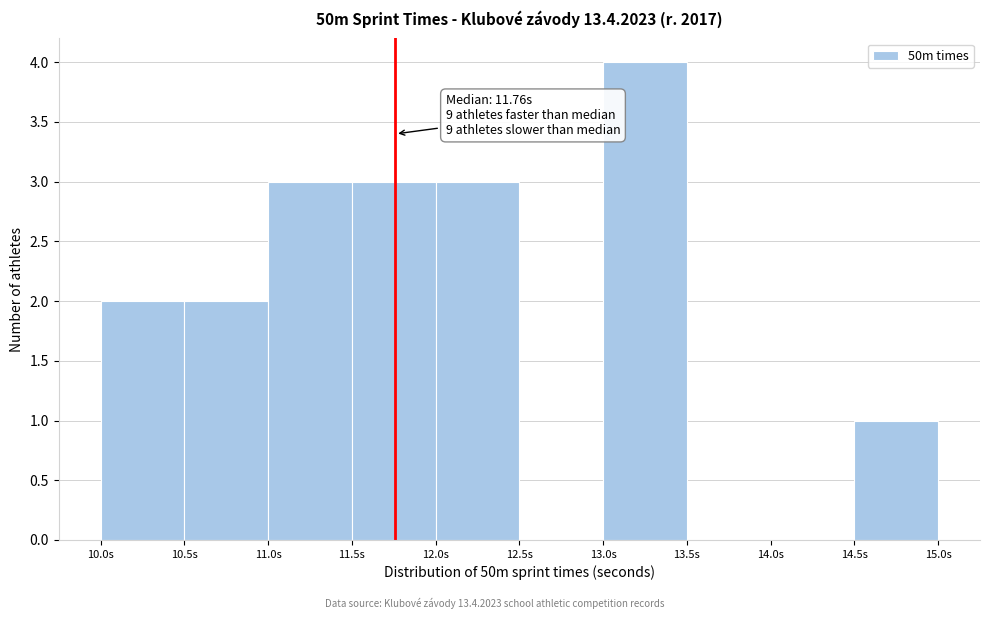

Which range on the x-axis has the tallest bar?

13.0 to 13.5